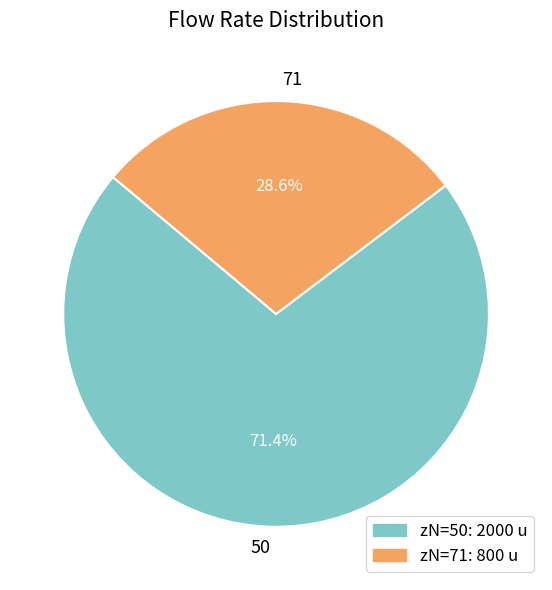

How many segments does this pie chart have?

2